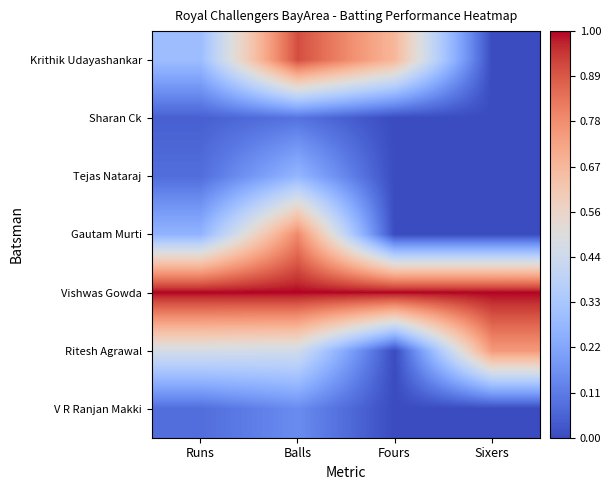

Between Balls and Fours, which series saw the biggest shift?

Gautam Murti